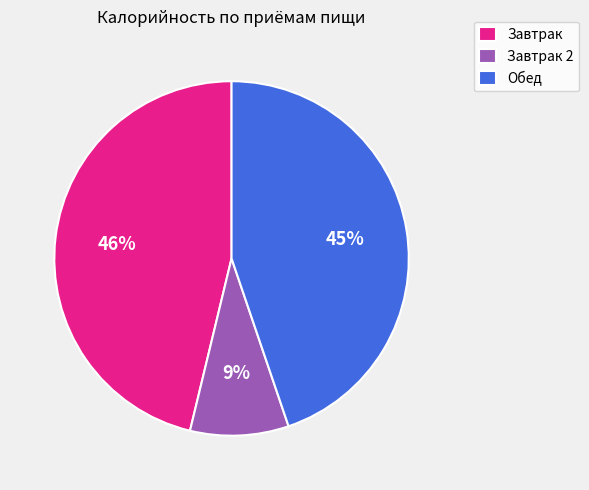

Is the sum of Обед and Завтрак 2 greater than half?

Yes